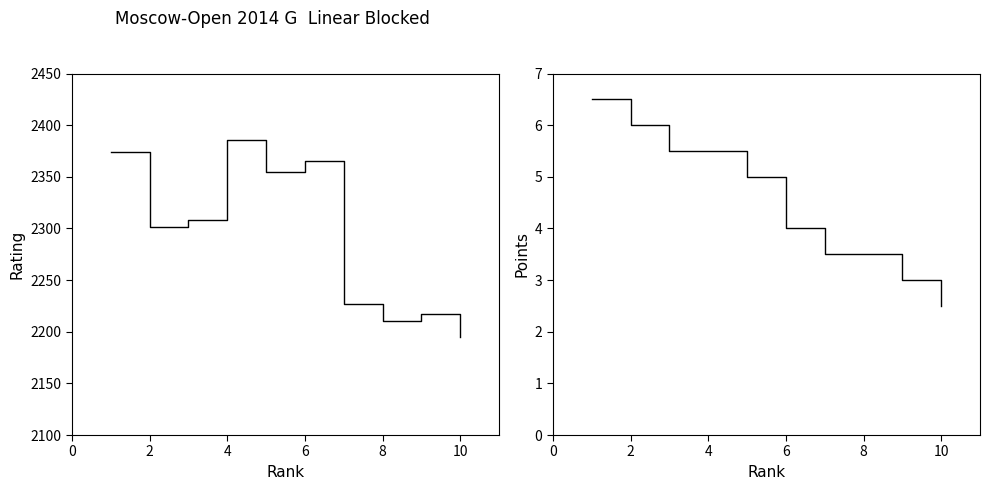

True or false: Points and Rating cross at least once.

False